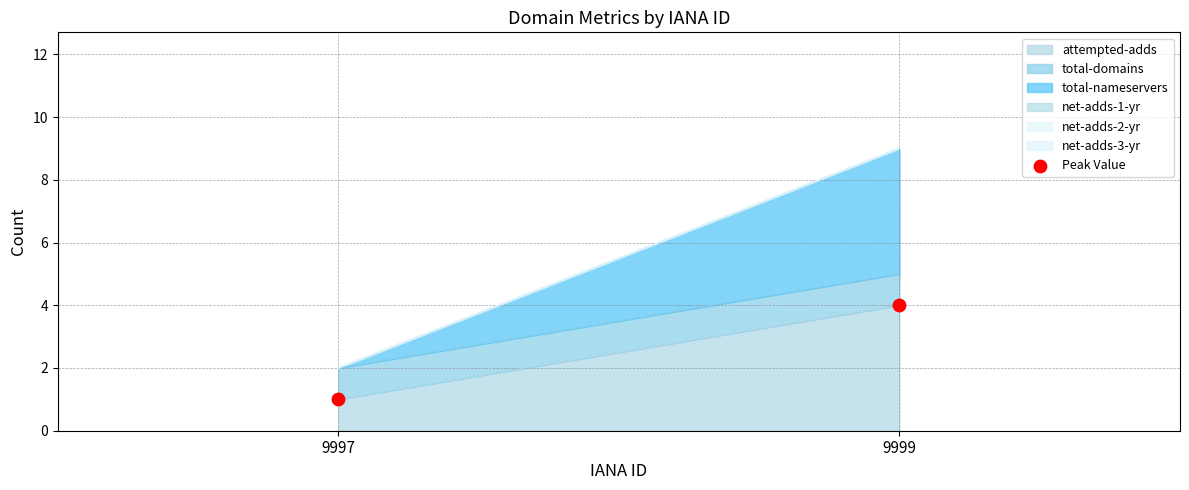

What is the range of Y values (max minus min)?

3